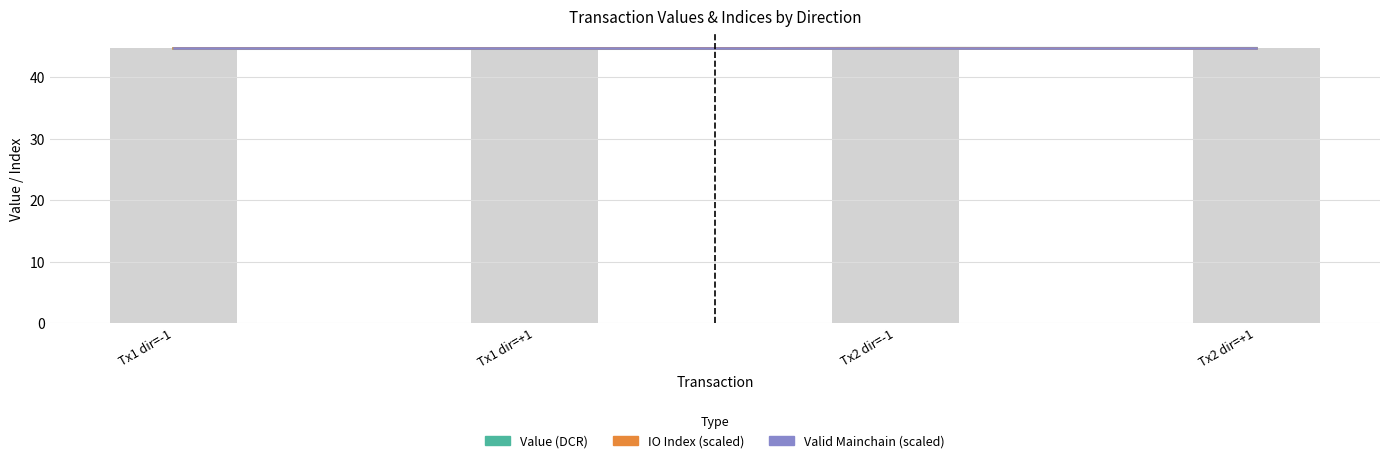

Which category has the lowest value across all series?

Tx1 dir=-1